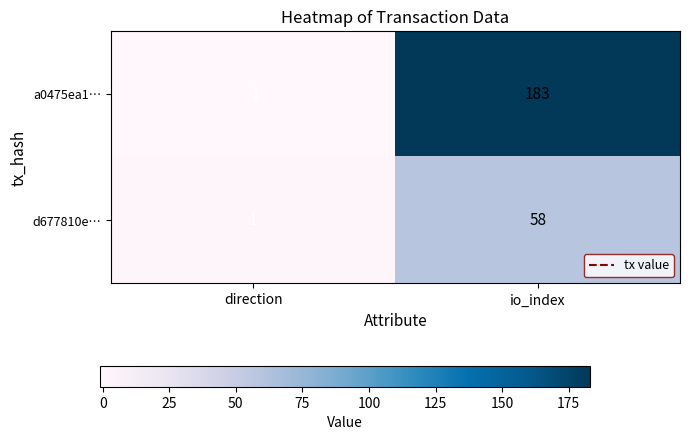

What is the maximum value for d677810e…?

58